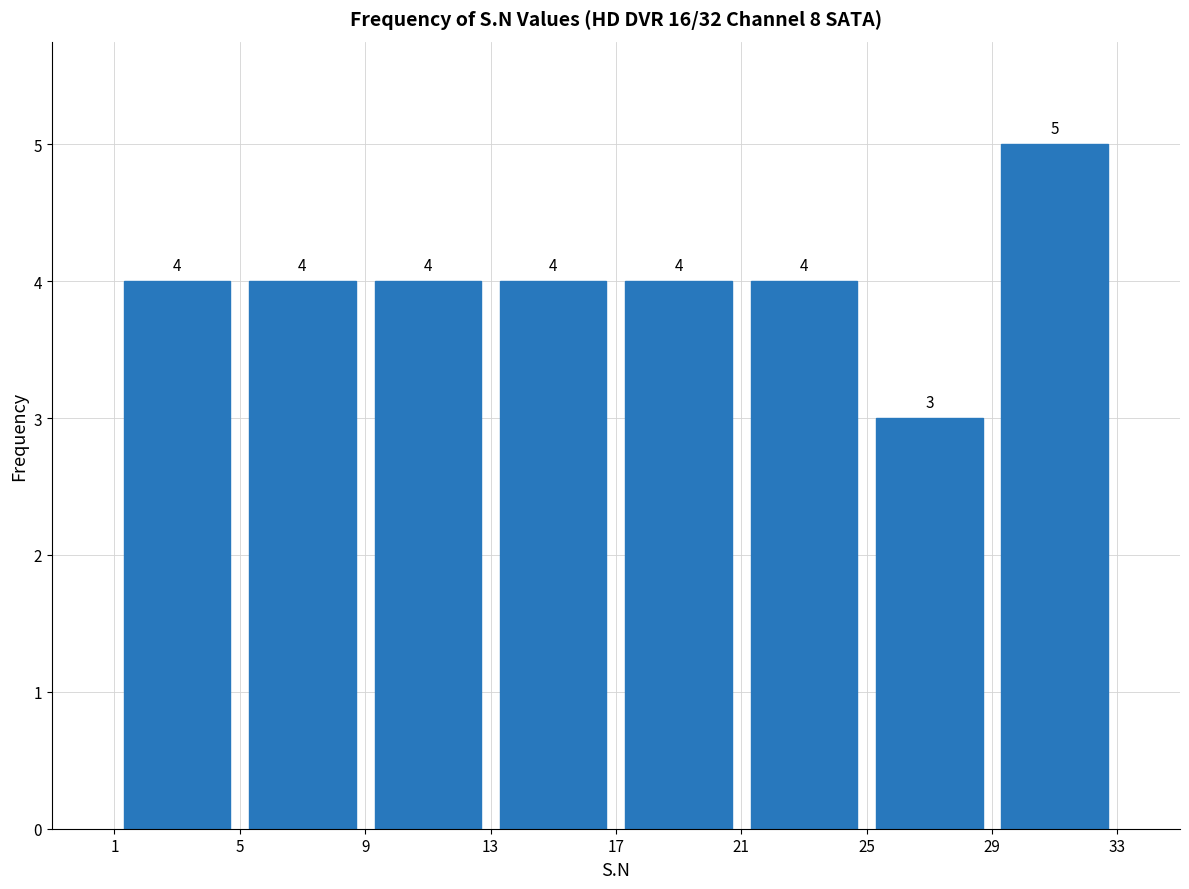

Reading left to right, list every bar in this chart as the range it spans on the x-axis followed by its height.

1 to 5: 4
5 to 9: 4
9 to 13: 4
13 to 17: 4
17 to 21: 4
21 to 25: 4
25 to 29: 3
29 to 33: 5